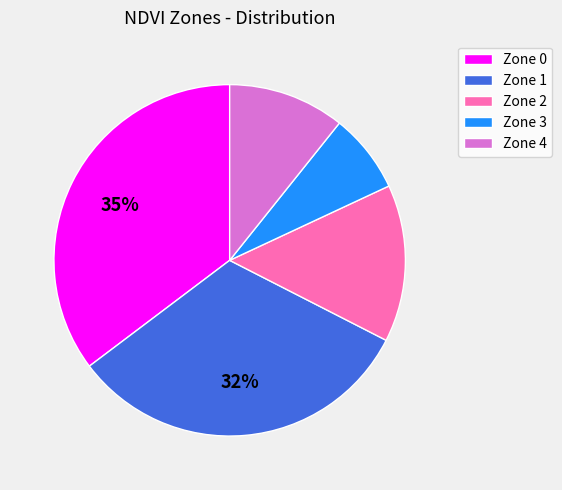

To the nearest percent, what percentage of the pie is Zone 3?

7%